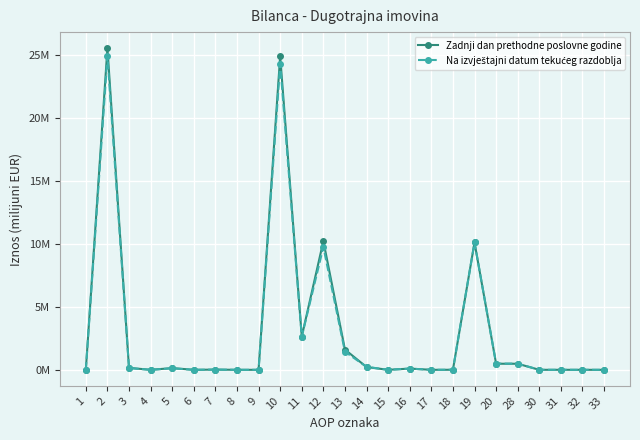

Does the chart have visible grid lines?

Yes